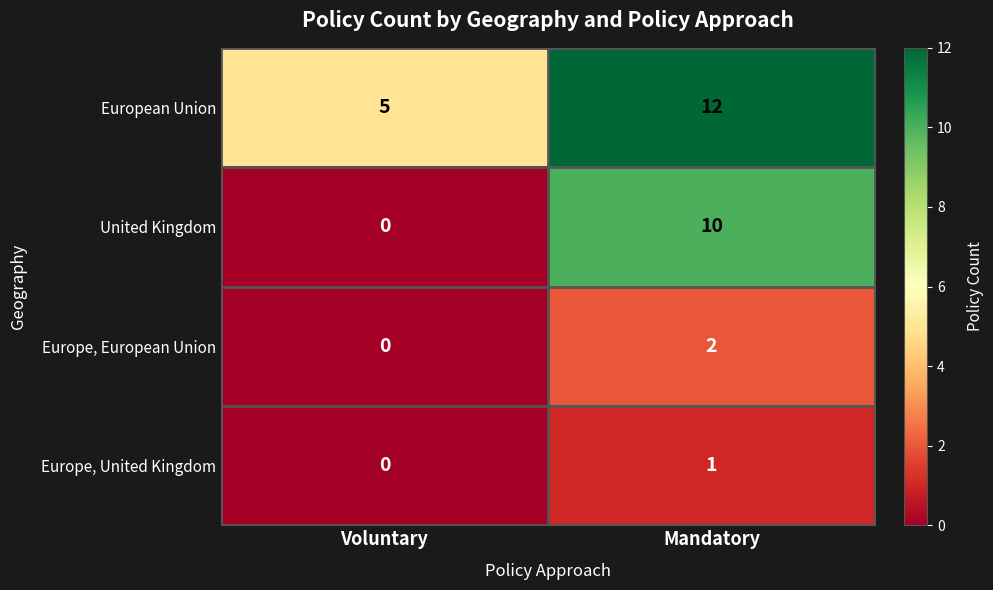

Reading left to right, transcribe all the data shown in this chart.

European Union: 5	12
United Kingdom: 0	10
Europe, European Union: 0	2
Europe, United Kingdom: 0	1